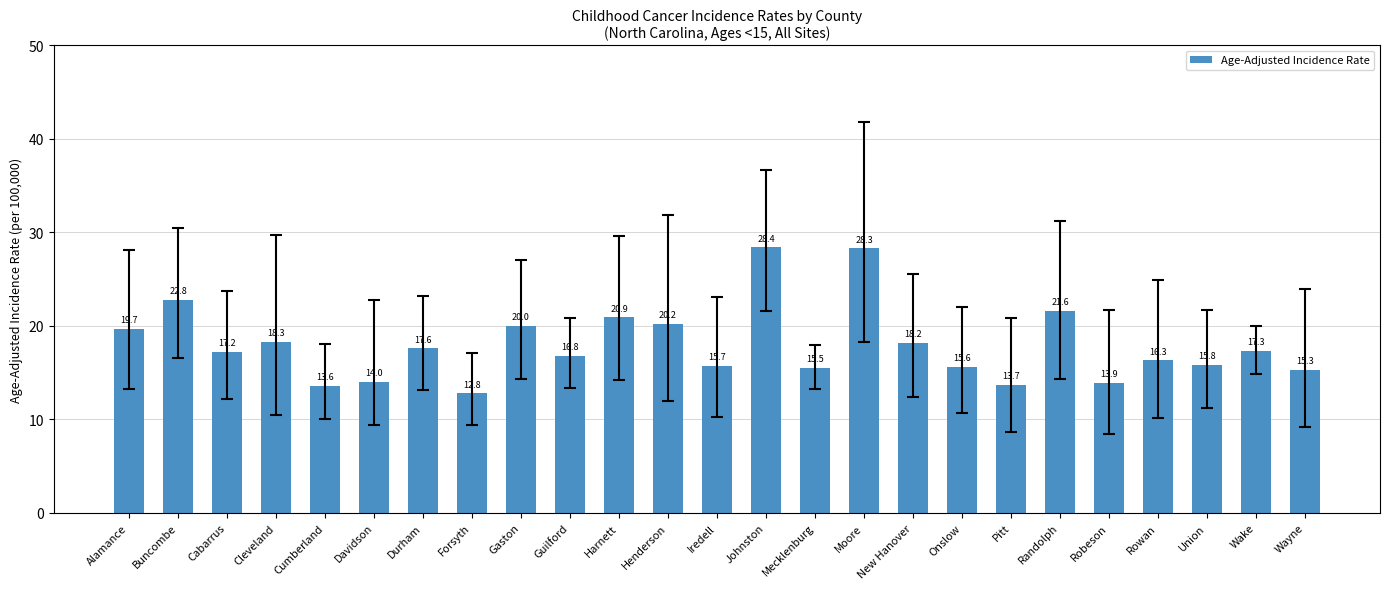

How many data points are less than 17?

12